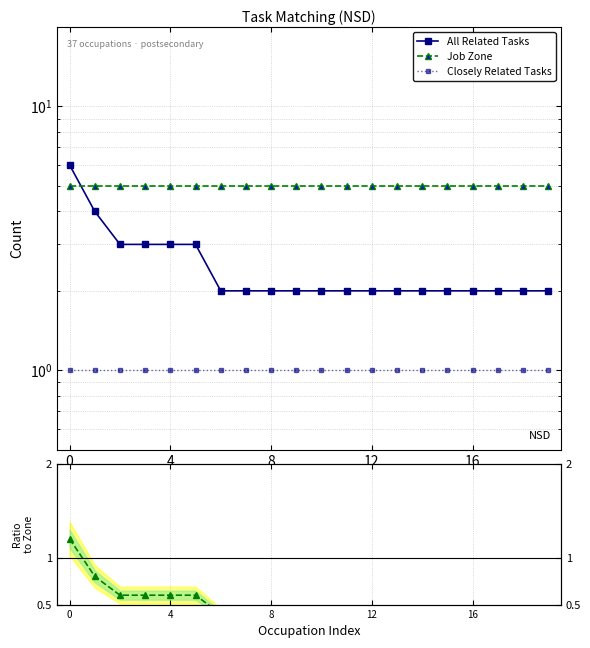

What is the sum of the All Related / Job Zone values at 6 and 13?

0.8